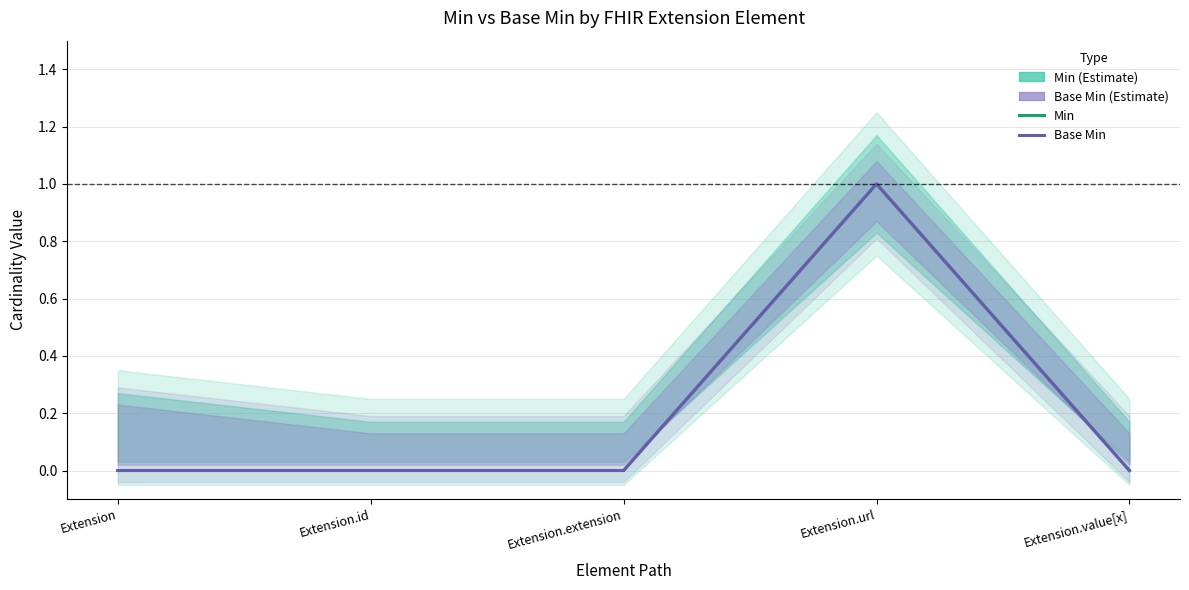

At which category does Base Min reach its first local peak?

Extension.url